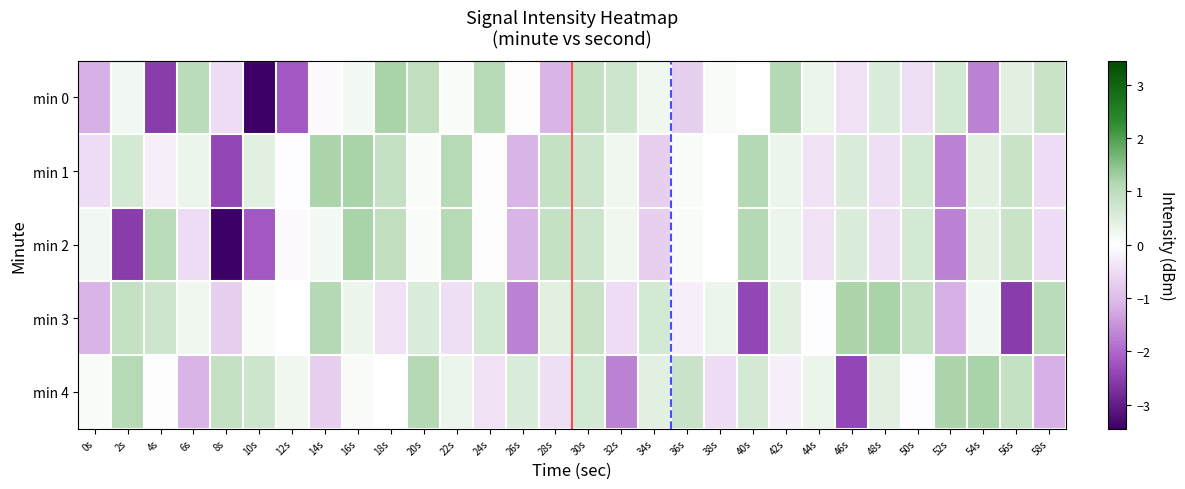

At how many categories does at least one series exceed -2?

30